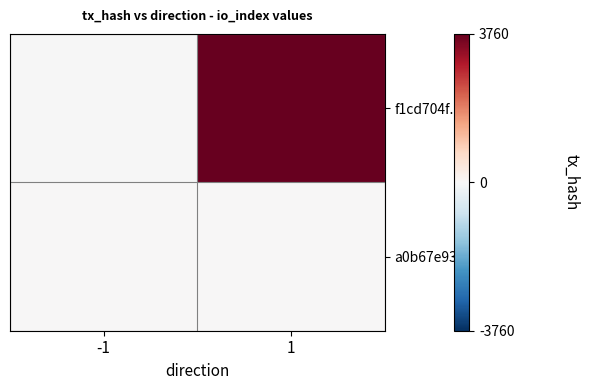

Which series has the widest spread of values?

f1cd704f...